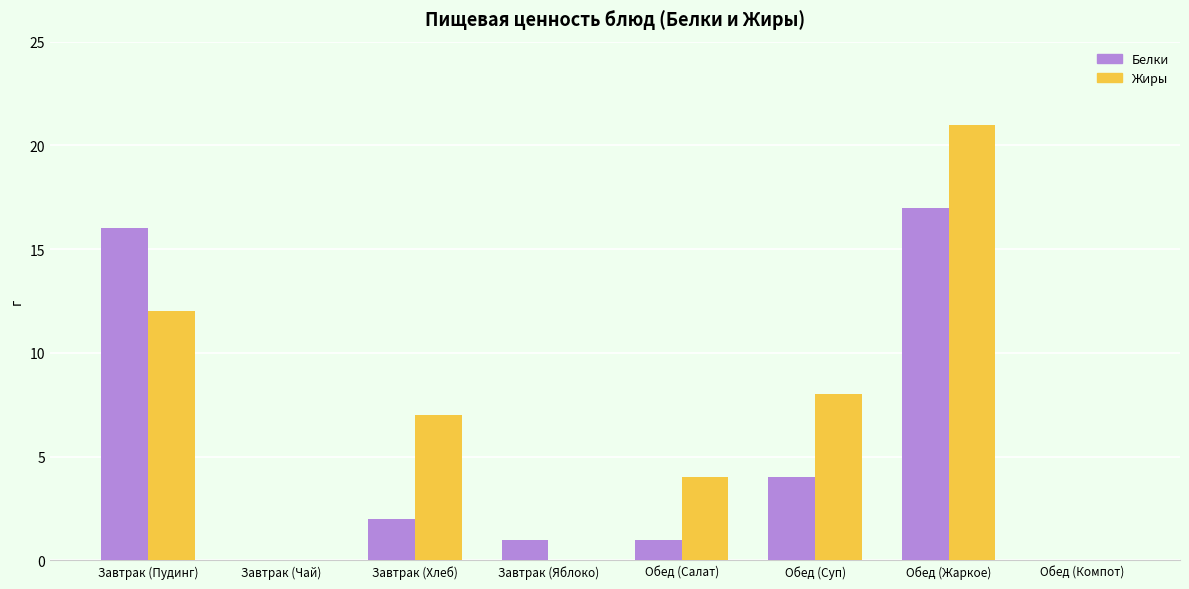

Does the chart contain stacked bars?

No